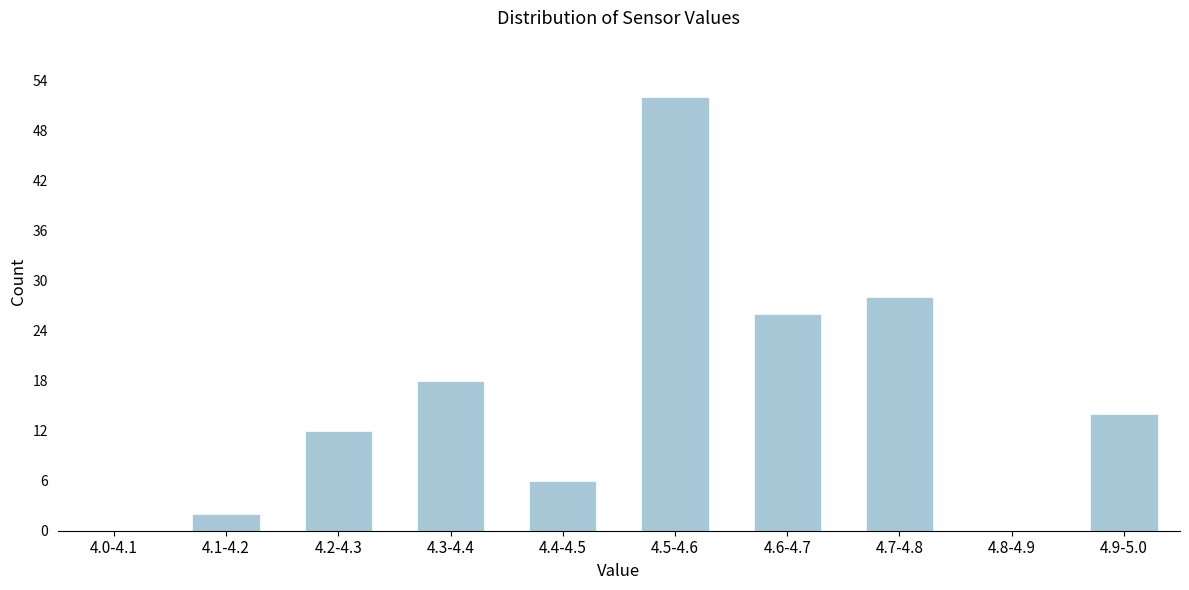

Reading right to left, what are all the values shown in this chart?

4.9-5.0=14	4.8-4.9=0	4.7-4.8=28	4.6-4.7=26	4.5-4.6=52	4.4-4.5=6	4.3-4.4=18	4.2-4.3=12	4.1-4.2=2	4.0-4.1=0